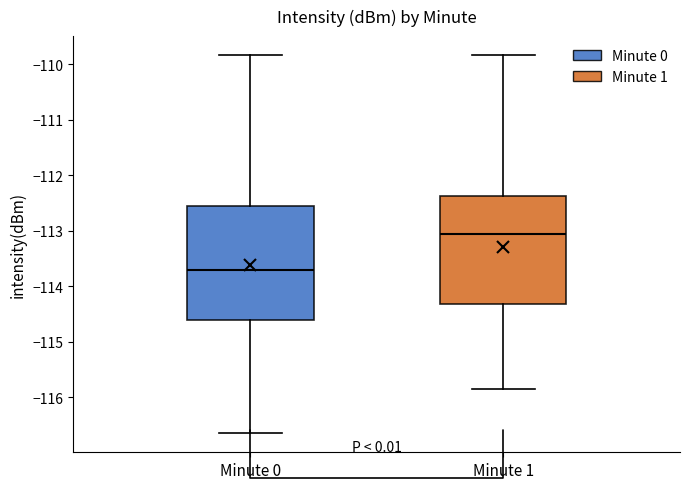

Which box's median line is the lowest?

Minute 0